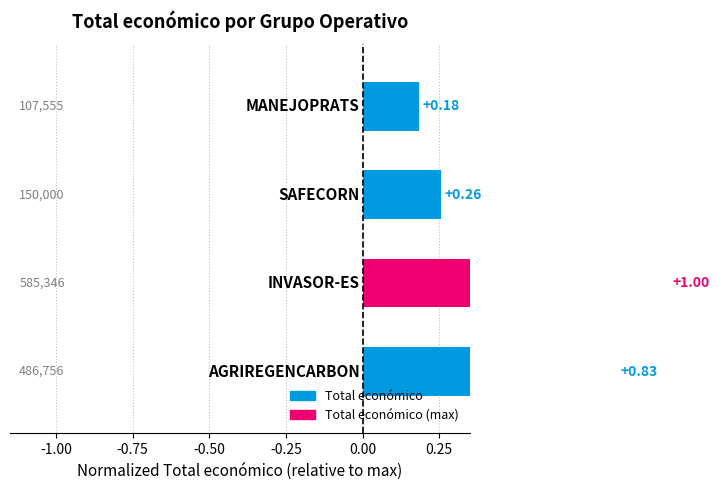

Reading left to right, extract all data points from this chart.

0.2	0.3	1.0	0.8